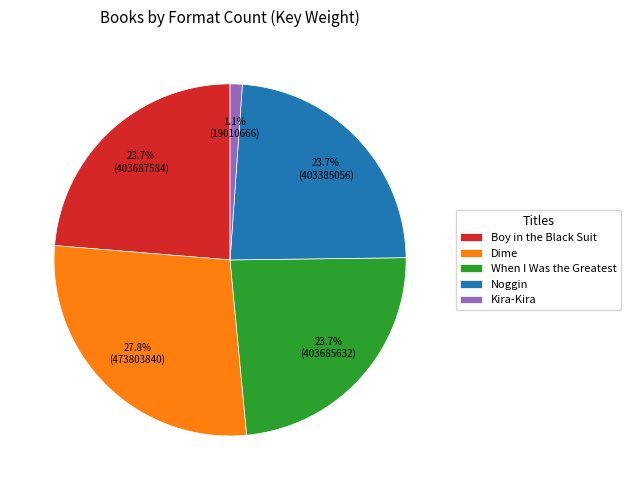

Which has a higher value, Dime or Noggin?

Dime